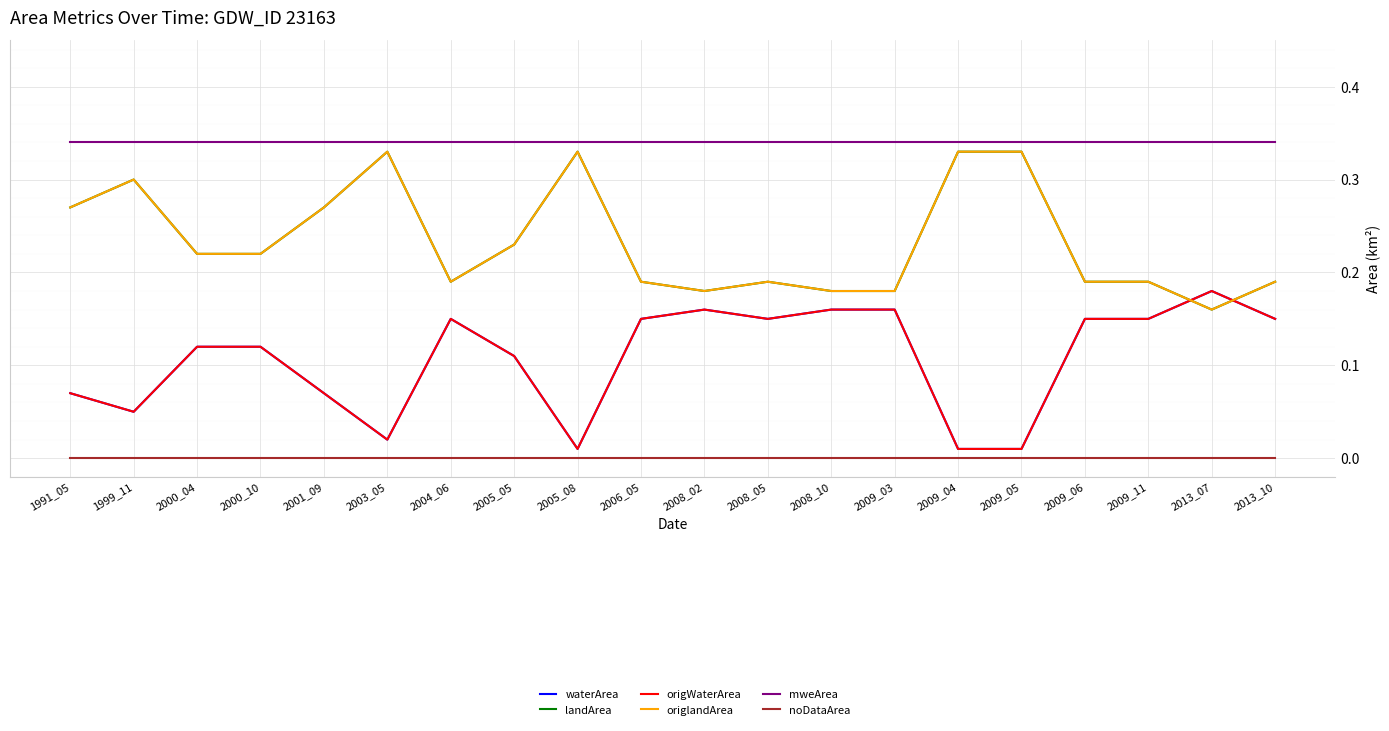

Reading left to right, what are all the values shown in this chart?

waterArea: 0.1	0.1	0.1	0.1	0.1	0.0	0.1	0.1	0.0	0.1	0.2	0.1	0.2	0.2	0.0	0.0	0.1	0.1	0.2	0.1
landArea: 0.3	0.3	0.2	0.2	0.3	0.3	0.2	0.2	0.3	0.2	0.2	0.2	0.2	0.2	0.3	0.3	0.2	0.2	0.2	0.2
origWaterArea: 0.1	0.1	0.1	0.1	0.1	0.0	0.1	0.1	0.0	0.1	0.2	0.1	0.2	0.2	0.0	0.0	0.1	0.1	0.2	0.1
origlandArea: 0.3	0.3	0.2	0.2	0.3	0.3	0.2	0.2	0.3	0.2	0.2	0.2	0.2	0.2	0.3	0.3	0.2	0.2	0.2	0.2
mweArea: 0.3	0.3	0.3	0.3	0.3	0.3	0.3	0.3	0.3	0.3	0.3	0.3	0.3	0.3	0.3	0.3	0.3	0.3	0.3	0.3
noDataArea: 0.0	0.0	0.0	0.0	0.0	0.0	0.0	0.0	0.0	0.0	0.0	0.0	0.0	0.0	0.0	0.0	0.0	0.0	0.0	0.0